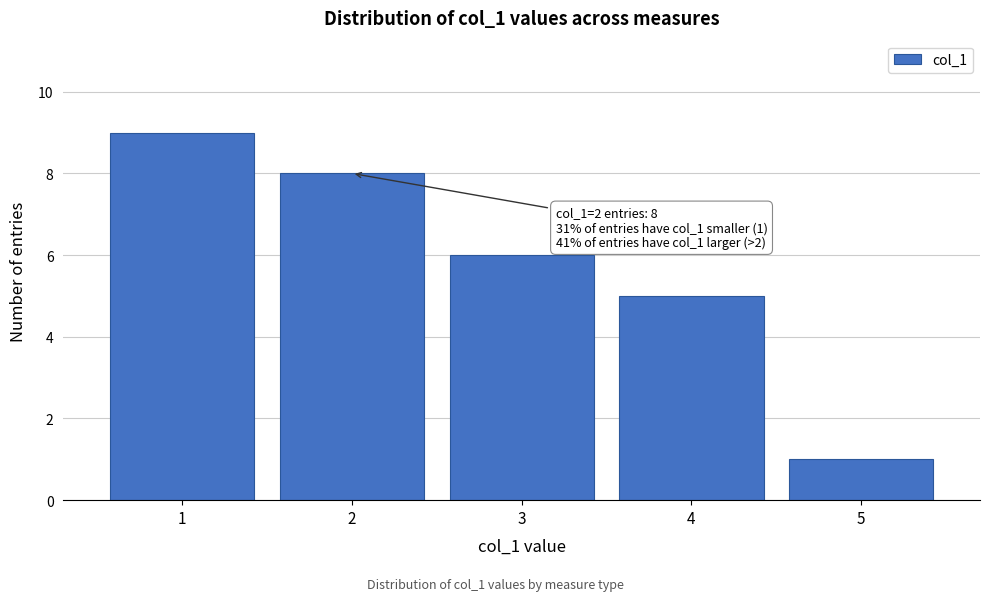

Reading right to left, extract all data points from this chart.

5=1	4=5	3=6	2=8	1=9